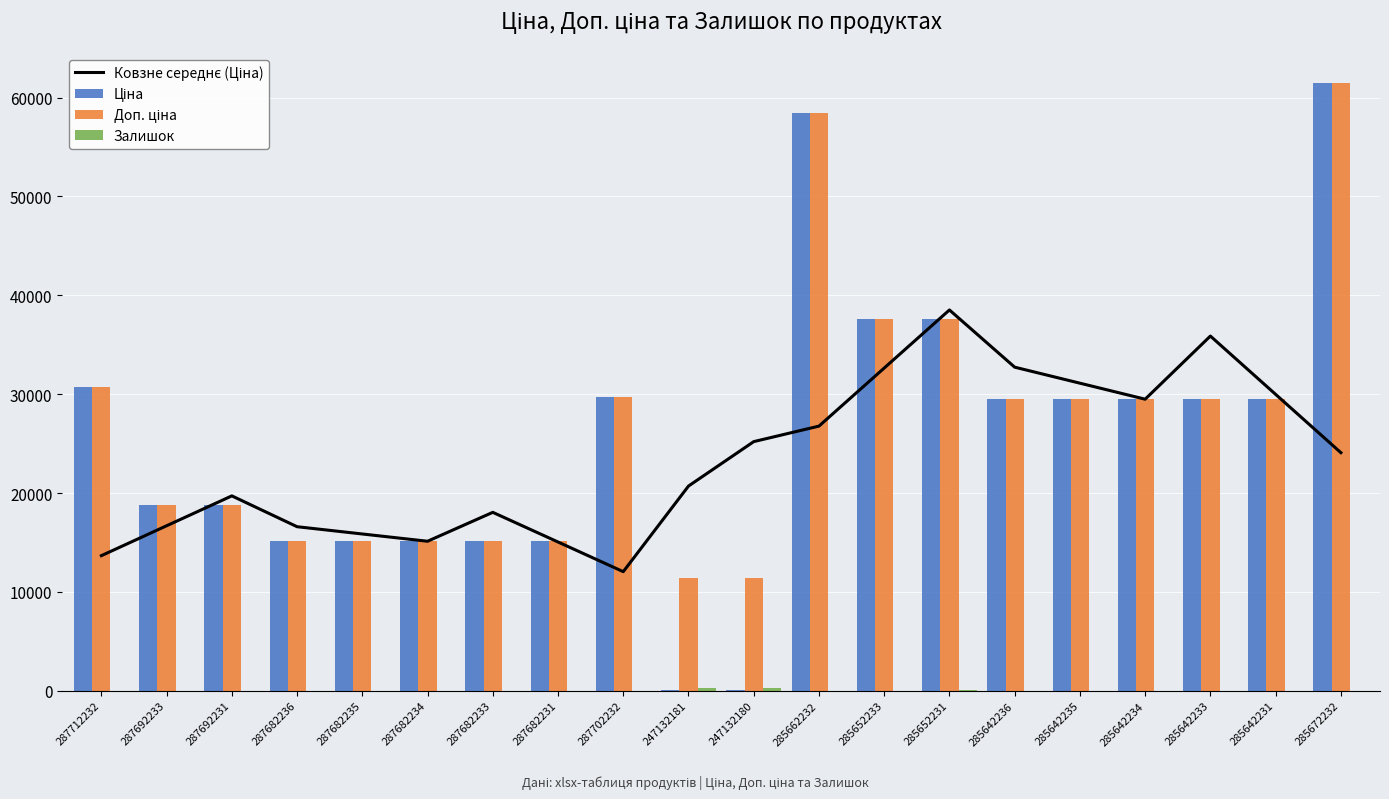

The value of Залишок at 285642235 is 19.1. True or false?

False